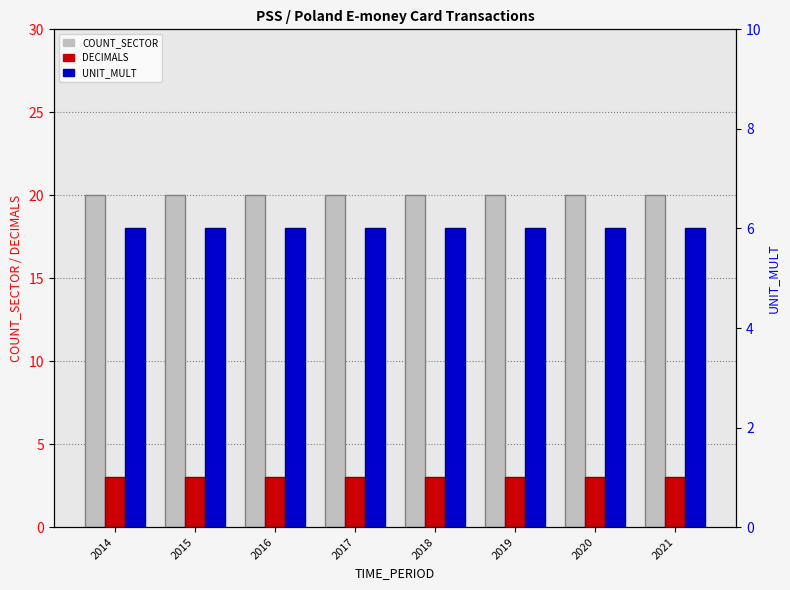

What are all the series names shown in the legend?

COUNT_SECTOR, DECIMALS, UNIT_MULT